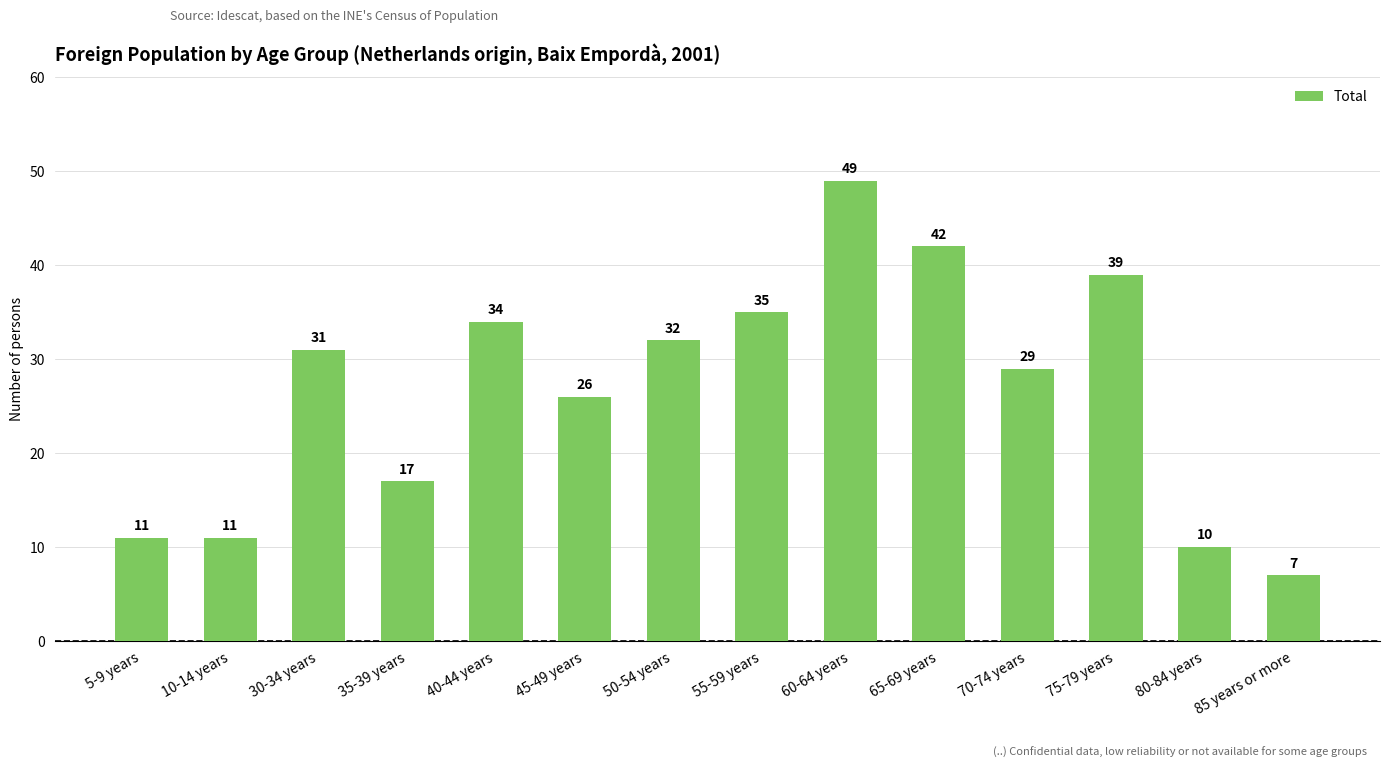

How many values are below 31?

7